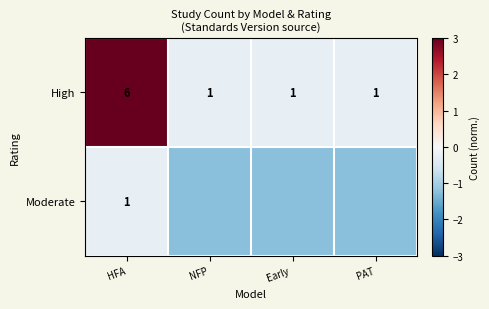

What is the minimum value for Moderate?

-1.2